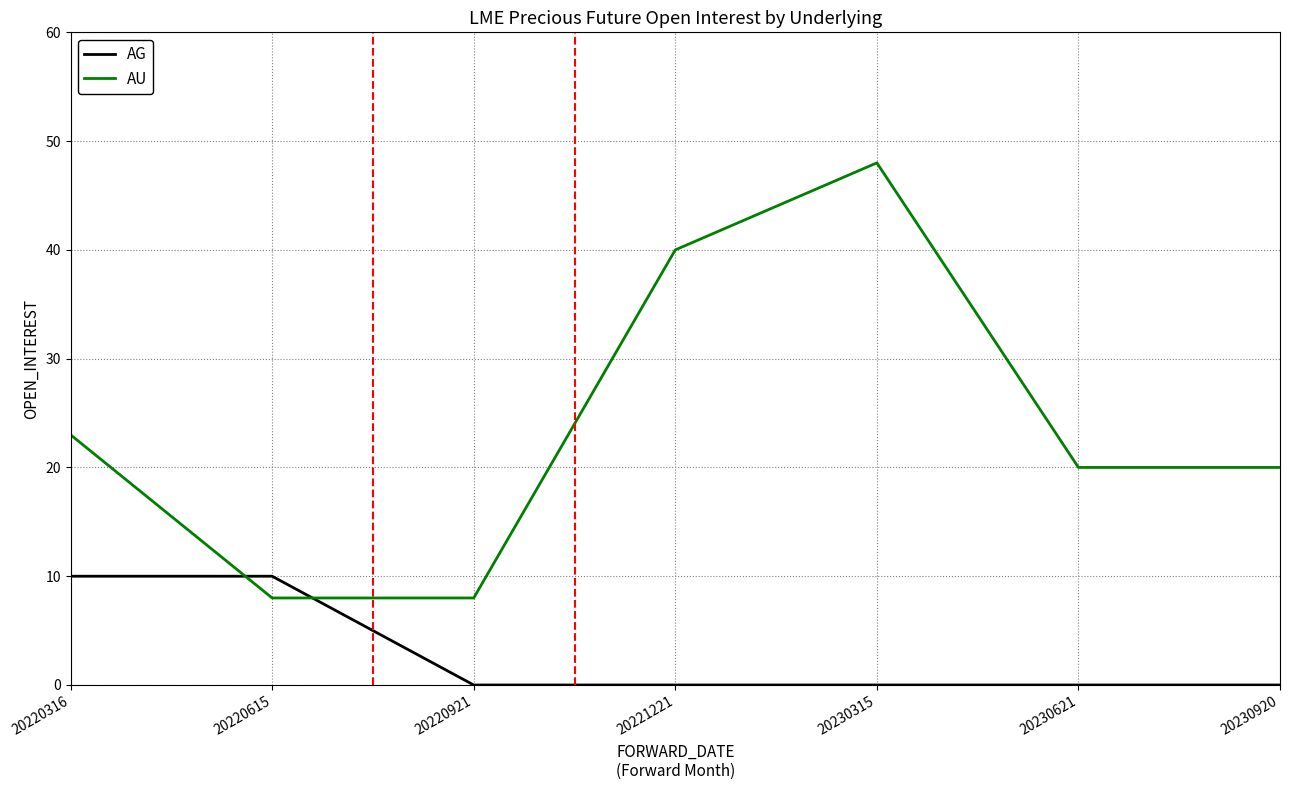

At which category does the chart reach its peak across all series?

20230315